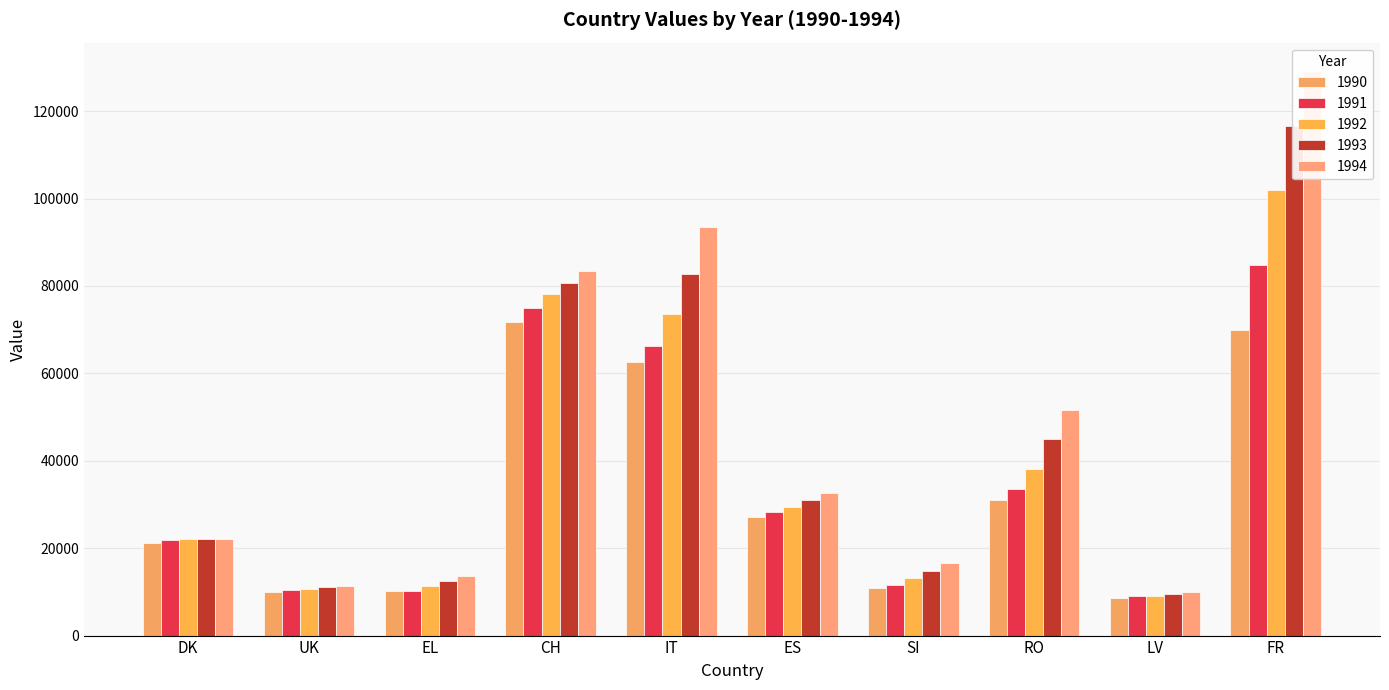

How many values in the 1994 series exceed 32569?

4